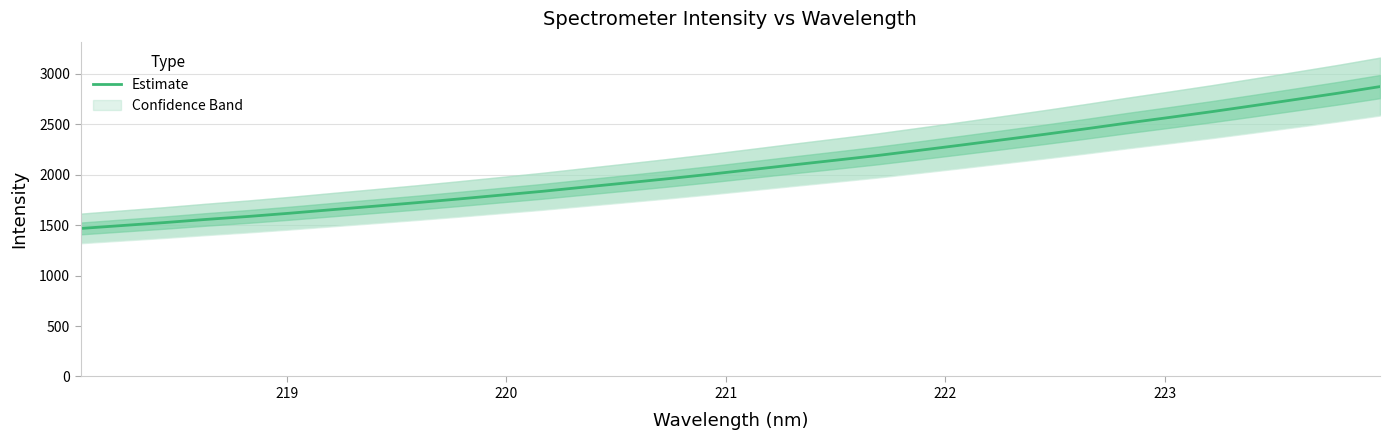

What is the maximum value for Estimate?

2874.7